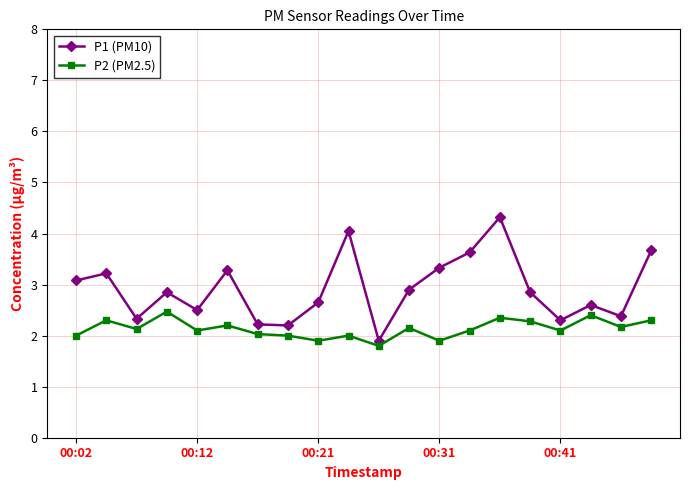

List the series in order of their overall mean, lowest first.

P2 (PM2.5), P1 (PM10)